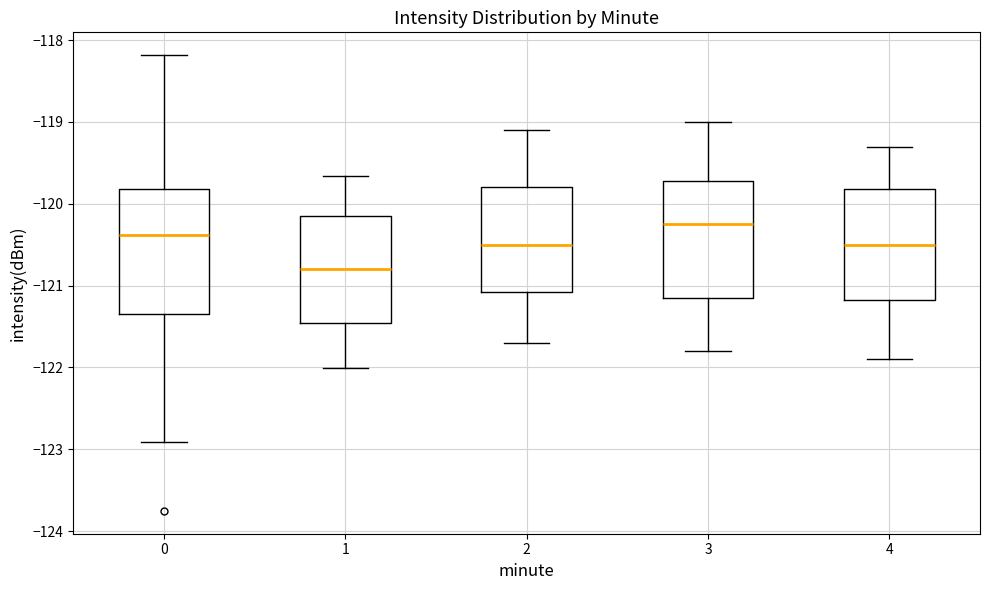

Which box is the tallest, from its lower edge to its upper edge?

0